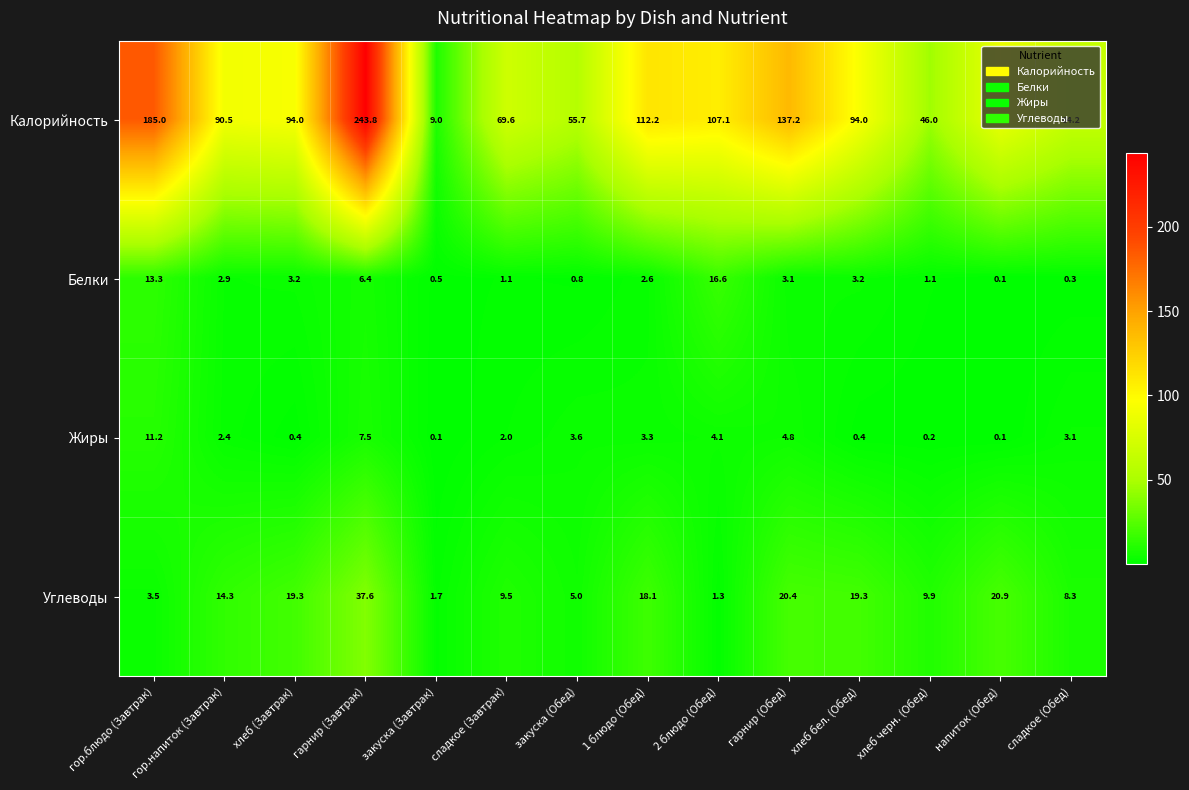

The value of Жиры at напиток (Обед) is 0.1. True or false?

True